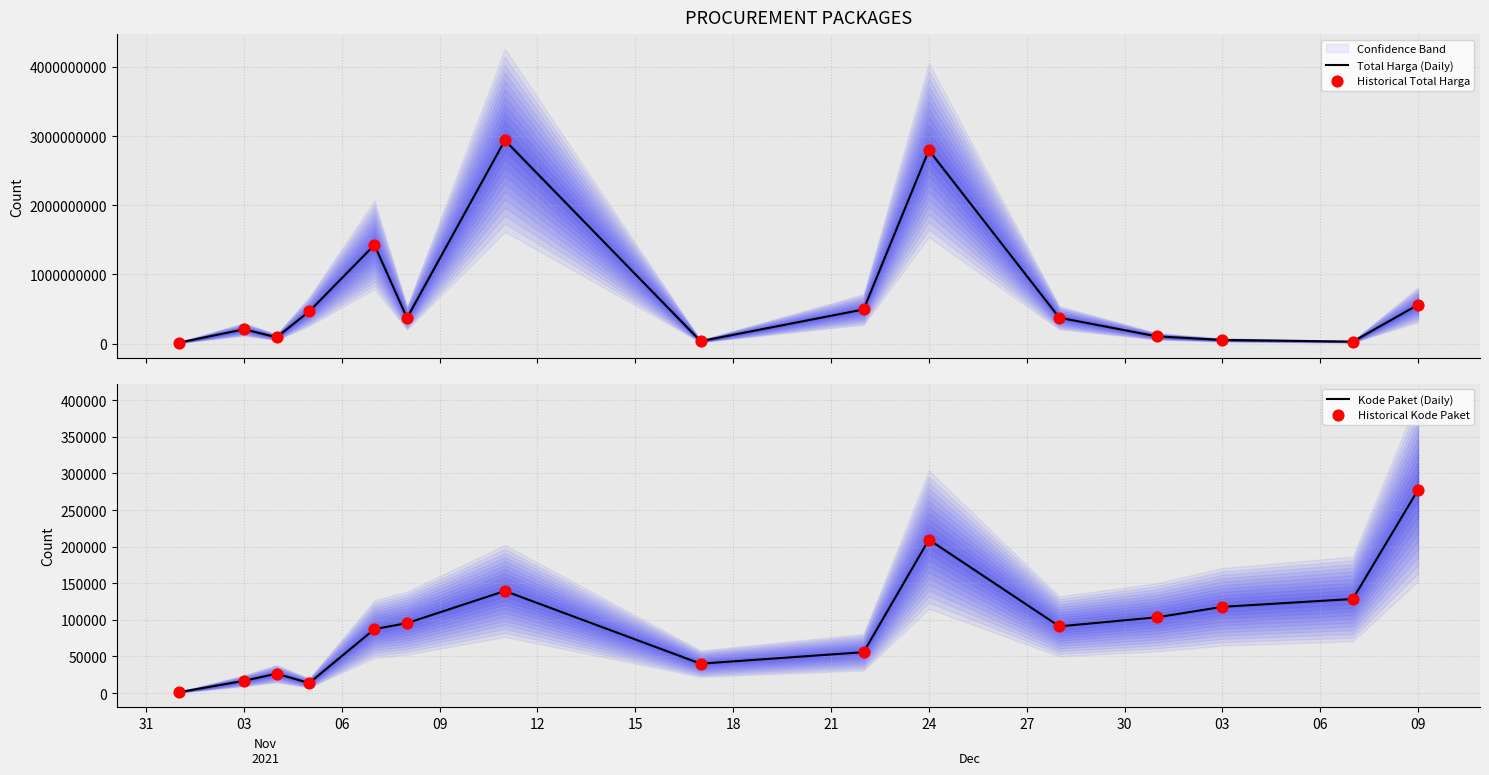

Which series contains the lowest Y value?

Kode Paket (Daily)